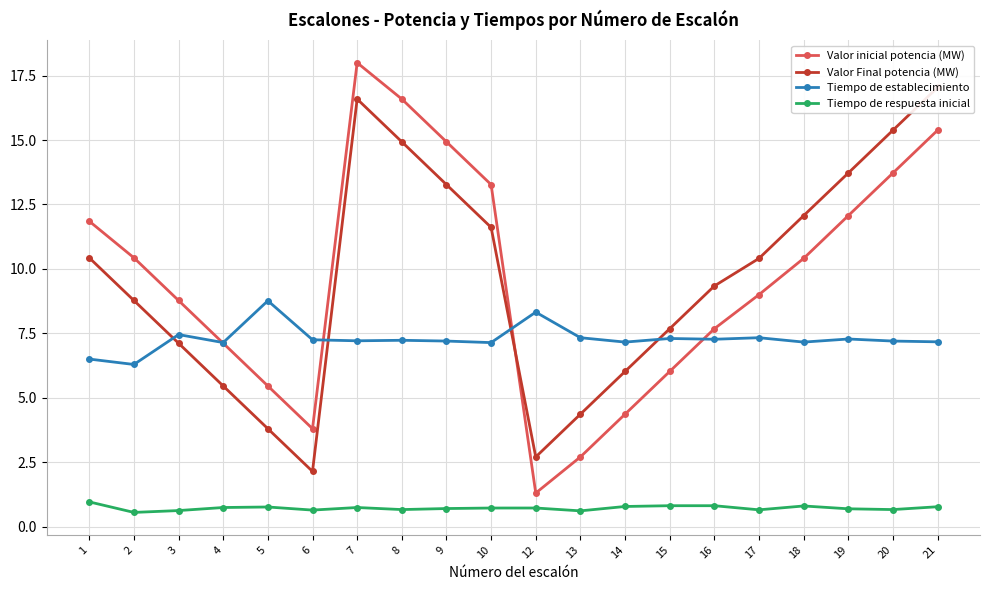

Is the value of Valor Final potencia (MW) at 3 greater than the value of Tiempo de respuesta inicial at 21?

Yes